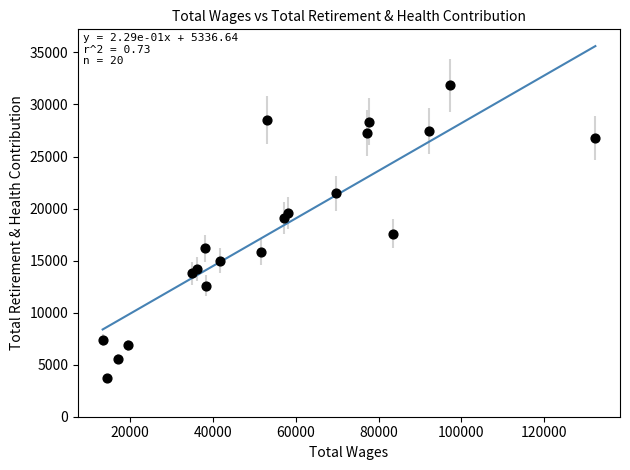

What is the range of X values (max minus min)?

119089